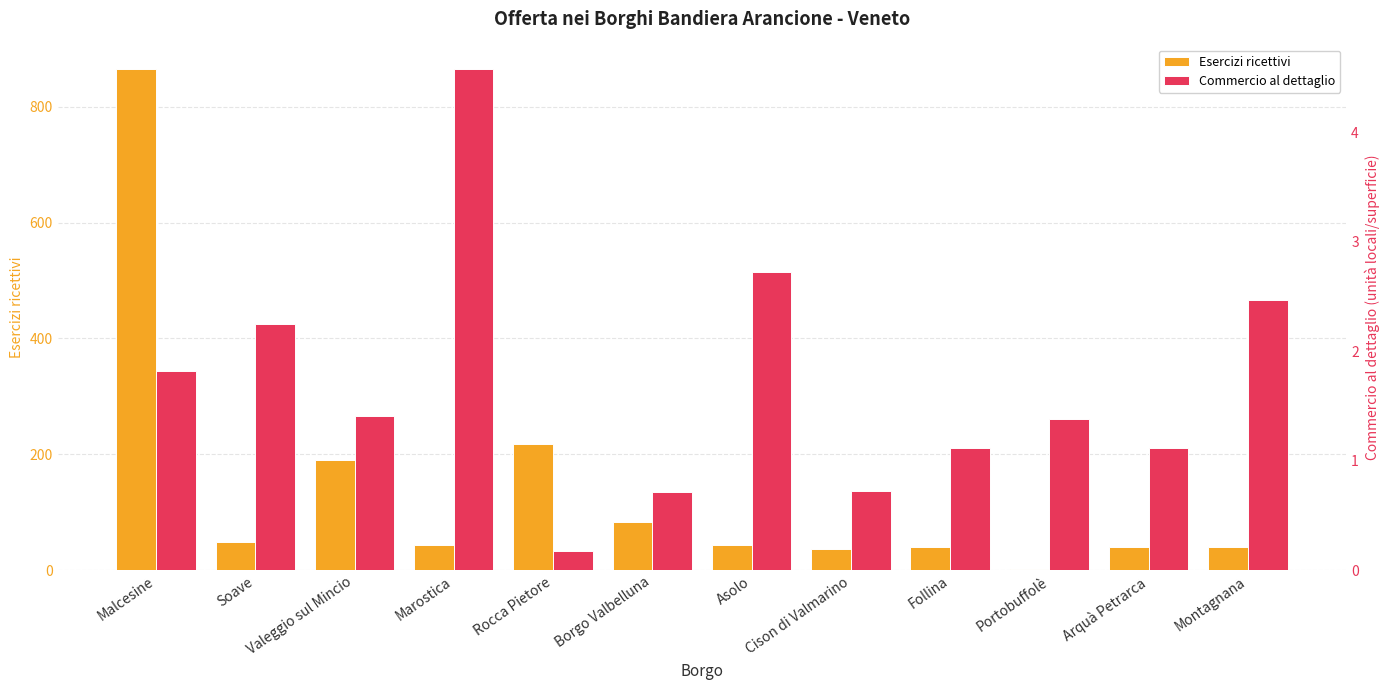

Which series has the largest total across all categories?

Esercizi ricettivi